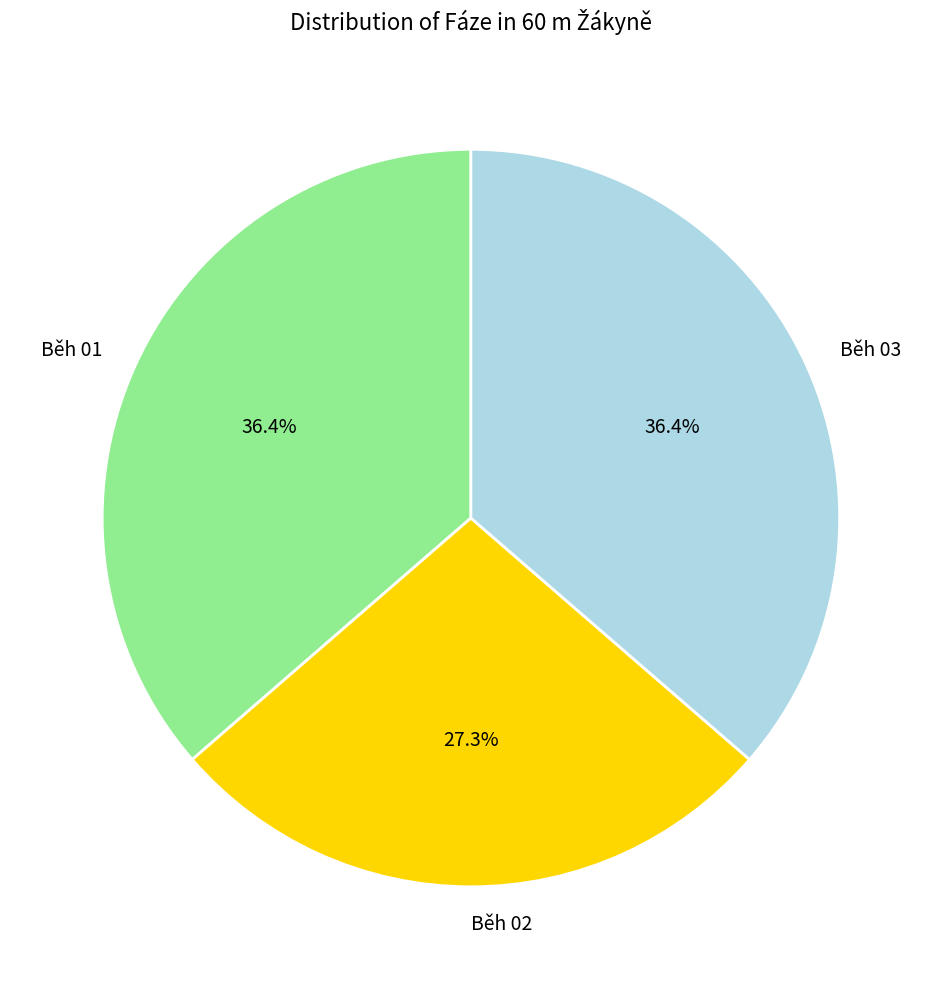

Count the number of slices in the pie.

3